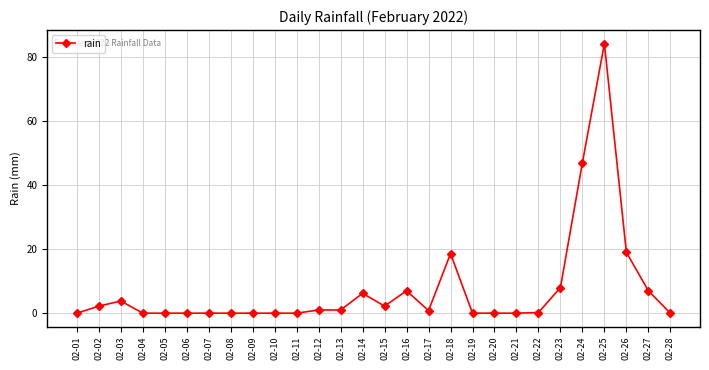

What is the change in value from 02-06 to 02-14?

+6.2